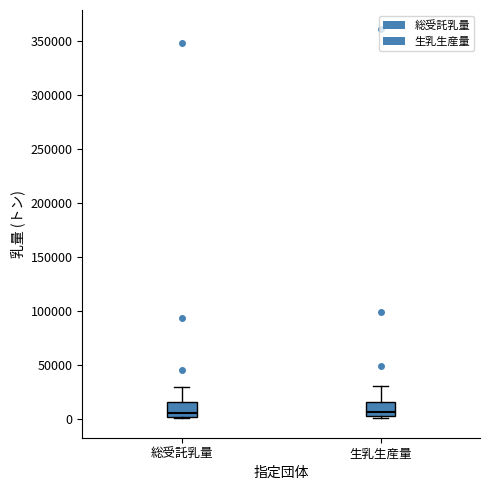

Reading left to right, read every box against the y-axis: the position of its median line, the range the box covers, and the ends of its whiskers. The values are not printed on the chart, so give them approximately, as read against the axis.

総受託乳量: median 5000, box 0 to 15000, whiskers 0 (just below the box's lower edge) to 30000
生乳生産量: median 5000, box 0 to 15000, whiskers 0 (just below the box's lower edge) to 30000